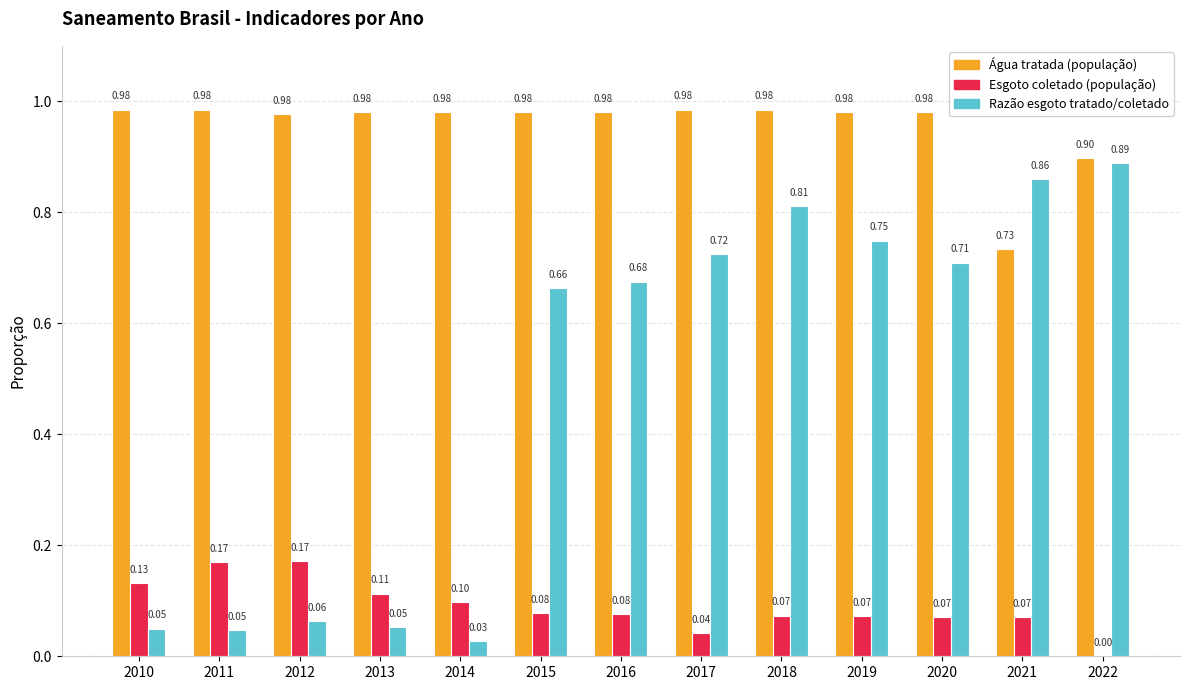

How many series are shown in this chart?

3